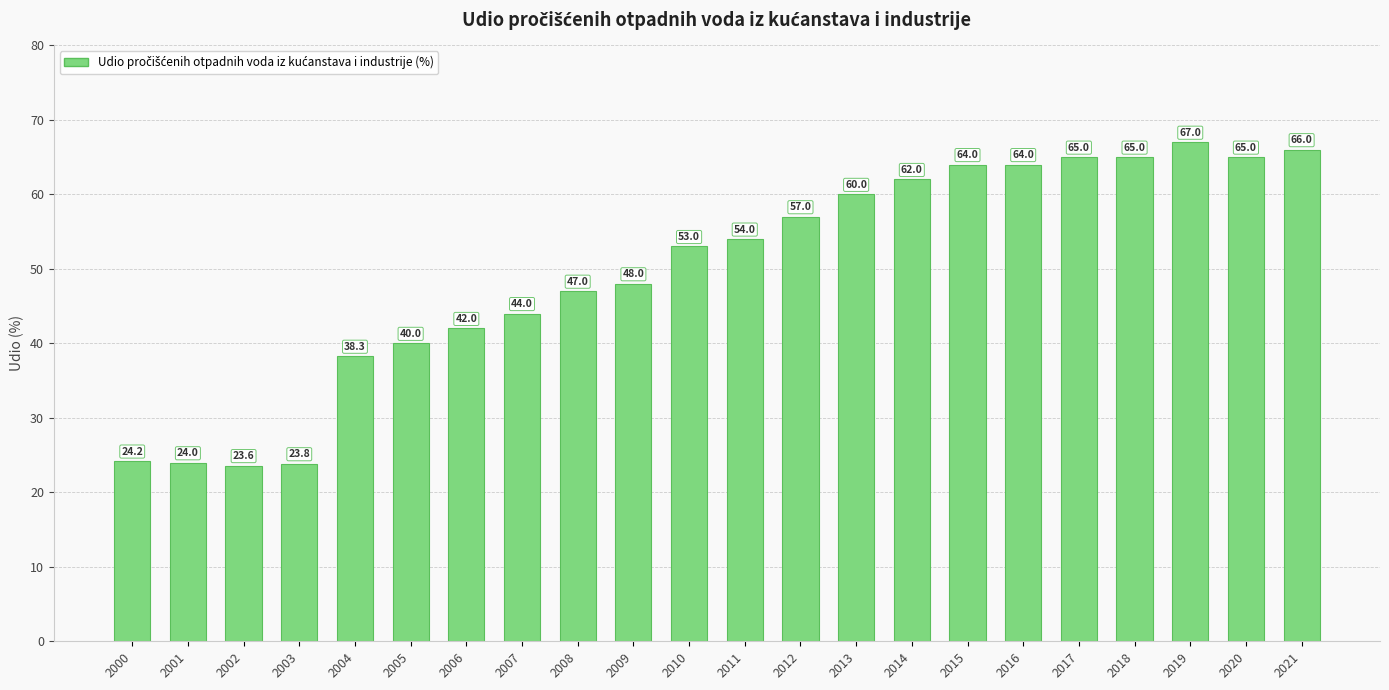

What is the sum of the values at 2021 and 2007?

110.0